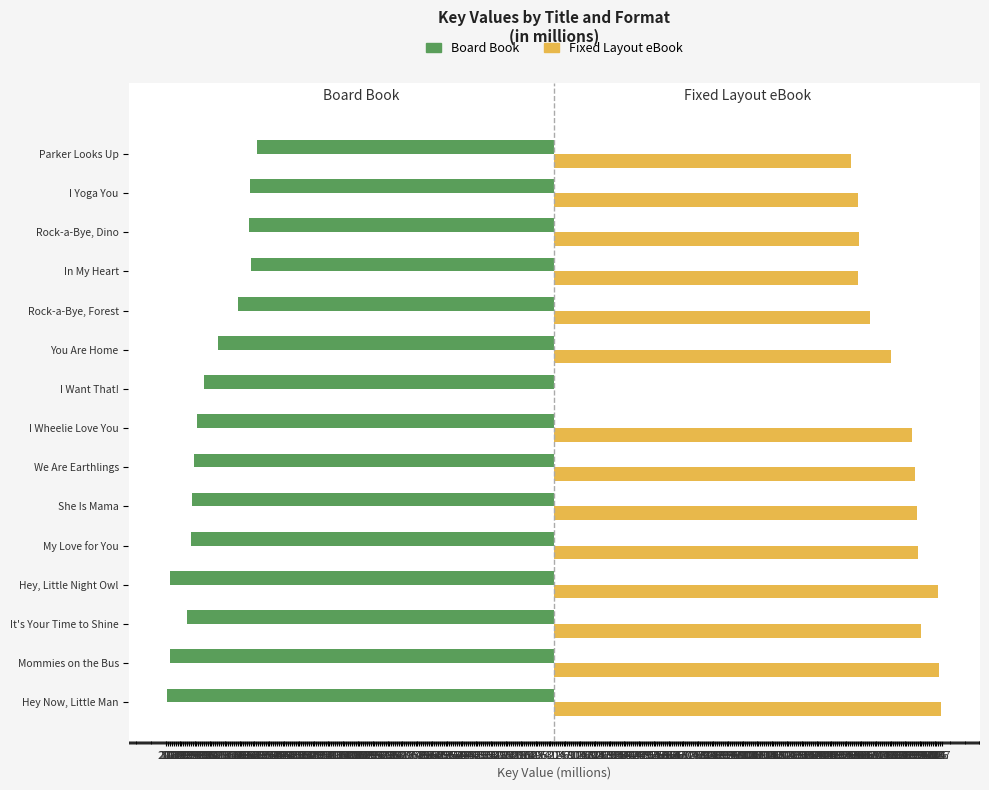

What is the value of the Fixed Layout eBook bar at the 13th from the left?

162.8